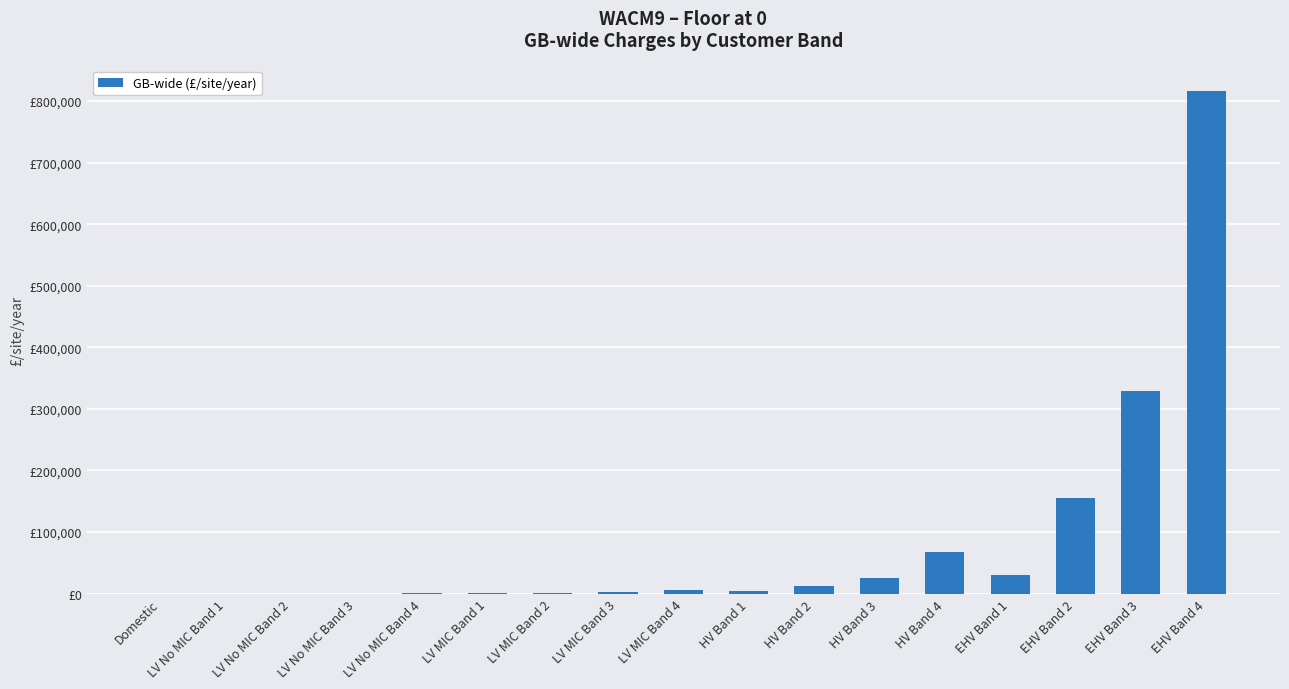

Reading left to right, transcribe all the data shown in this chart.

27	12	65	156	488	848	1544	2476	5635	3658	12780	26067	68297	30398	156057	328651	817126